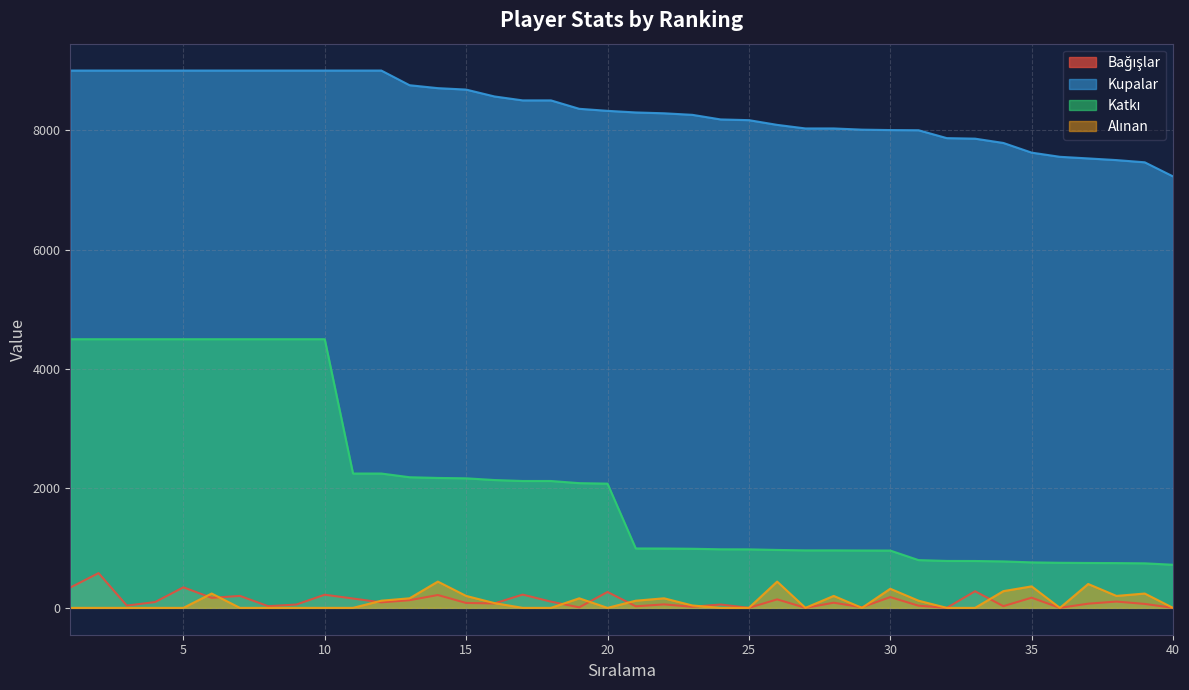

What is the sum of all Bağışlar values?

4749